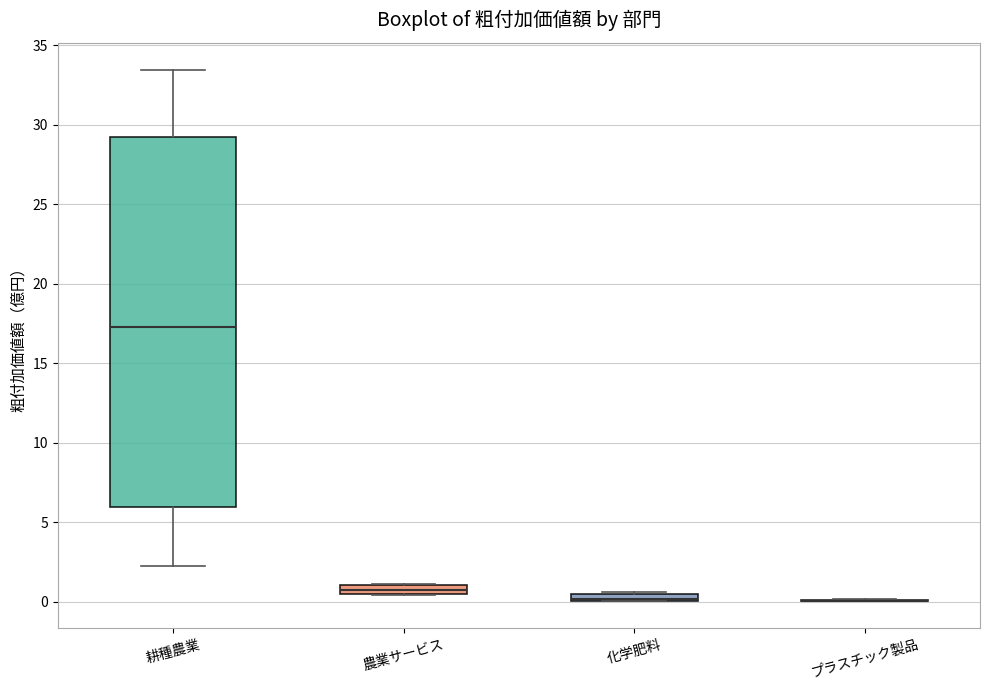

Where is the lower edge of the box for 農業サービス on the y-axis? The values are not printed on the chart, so give them approximately, as read against the axis.

0.5